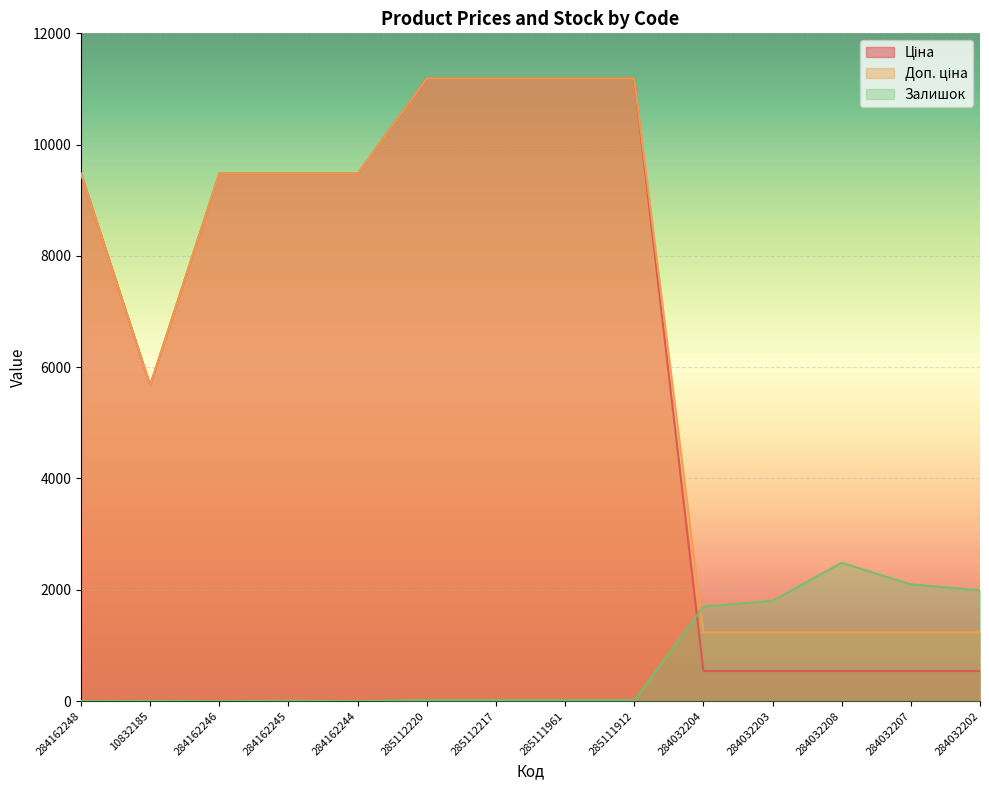

How many lines are shown in the chart?

3